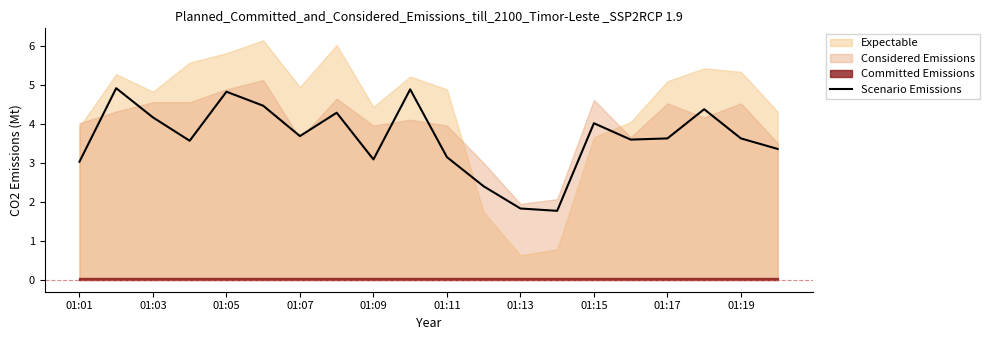

What is the maximum value for Scenario Emissions?

4.9